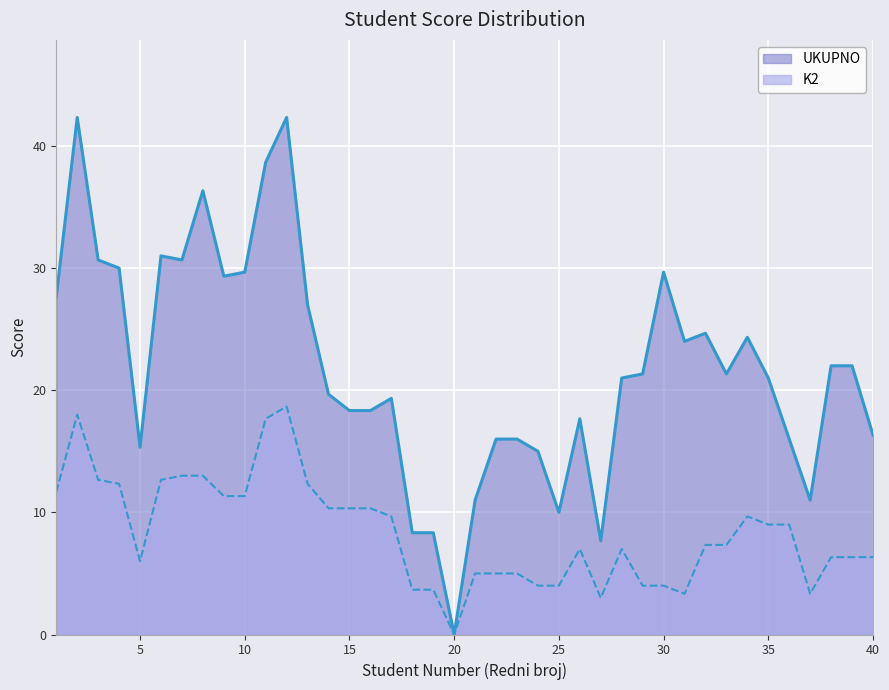

The value of UKUPNO at 33 is 7. True or false?

False